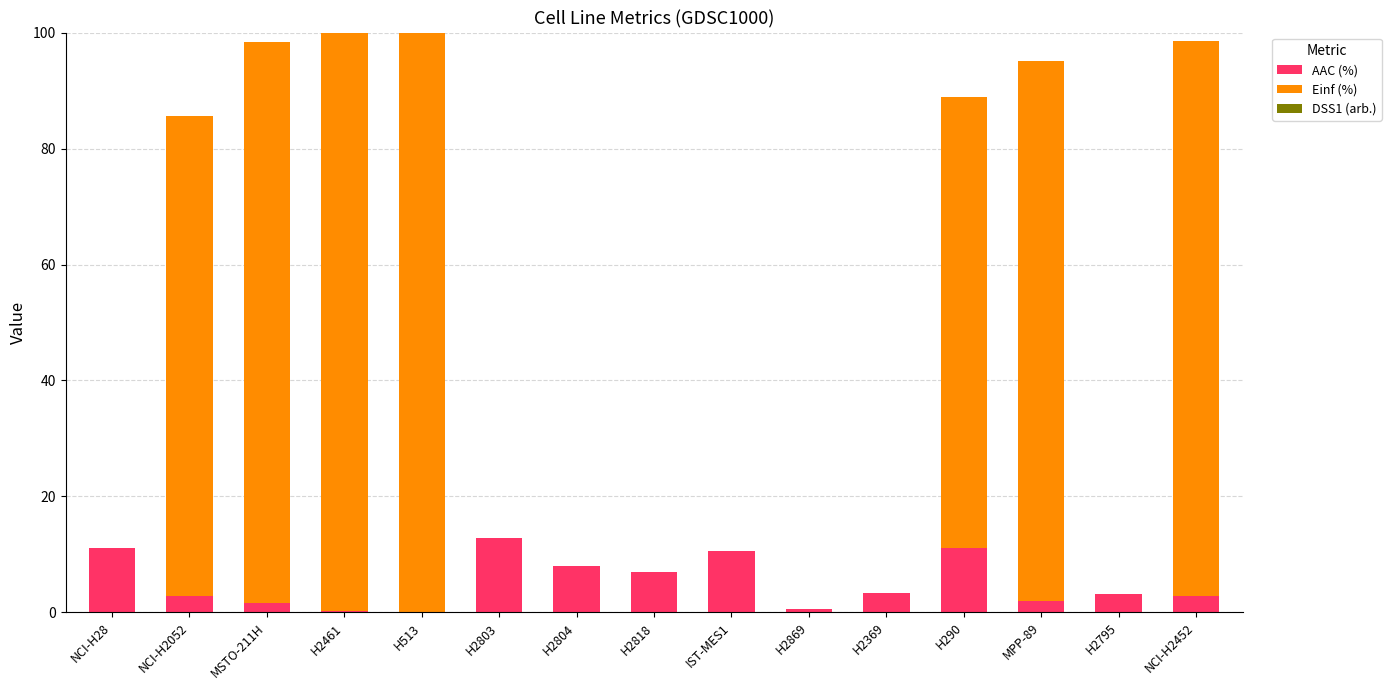

The value of AAC (%) at H2803 is 12.8. True or false?

True